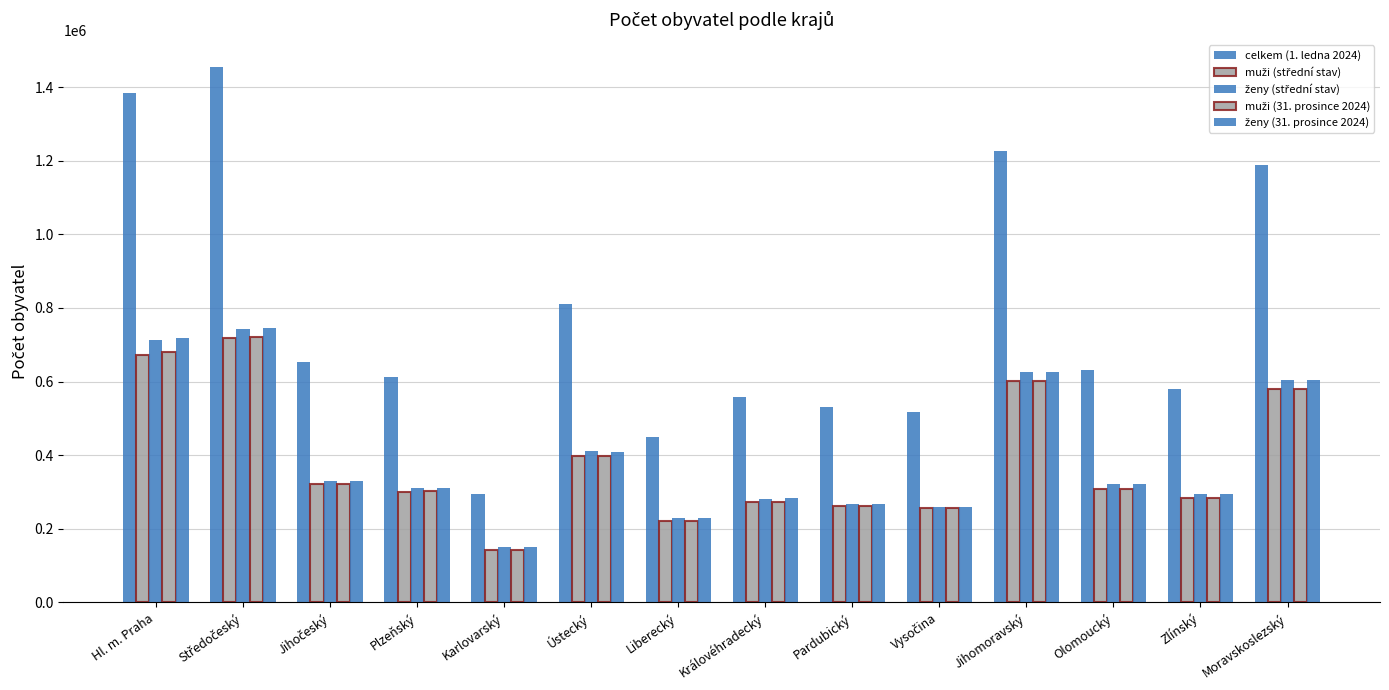

How many groups of bars are there?

14